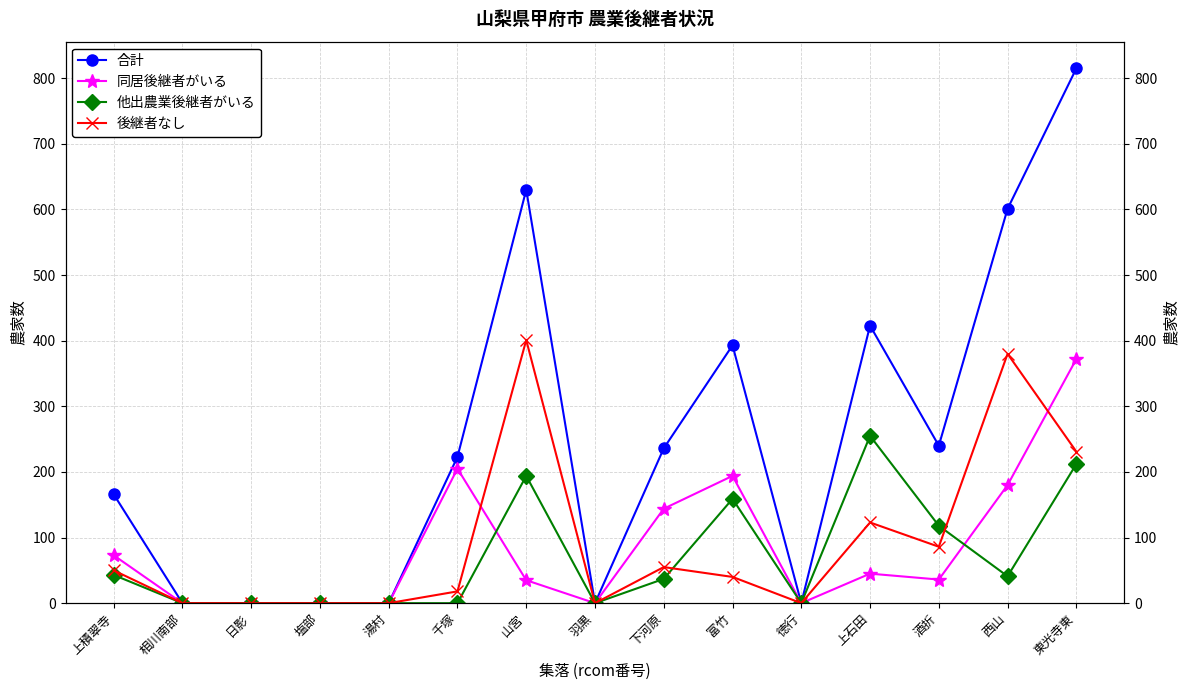

What are all the series names shown in the legend?

合計, 同居後継者がいる, 他出農業後継者がいる, 後継者なし